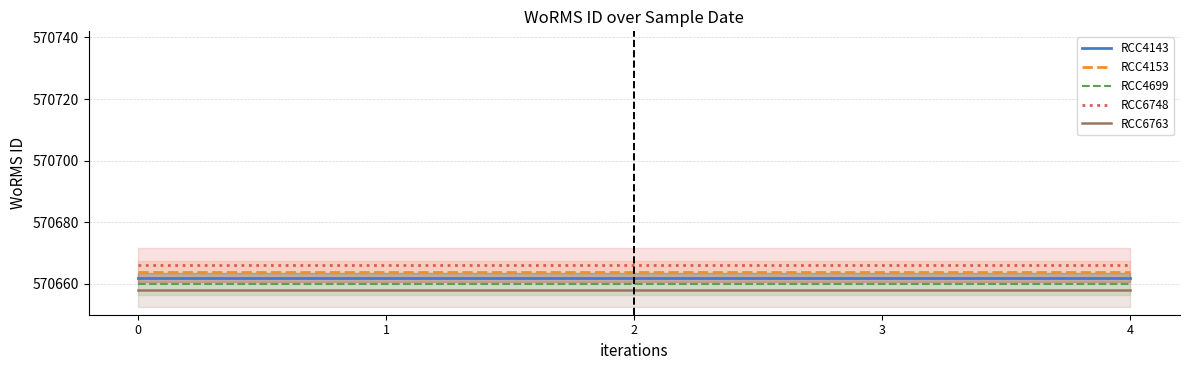

True or false: RCC4143 has a value of 165820 at 3.

False